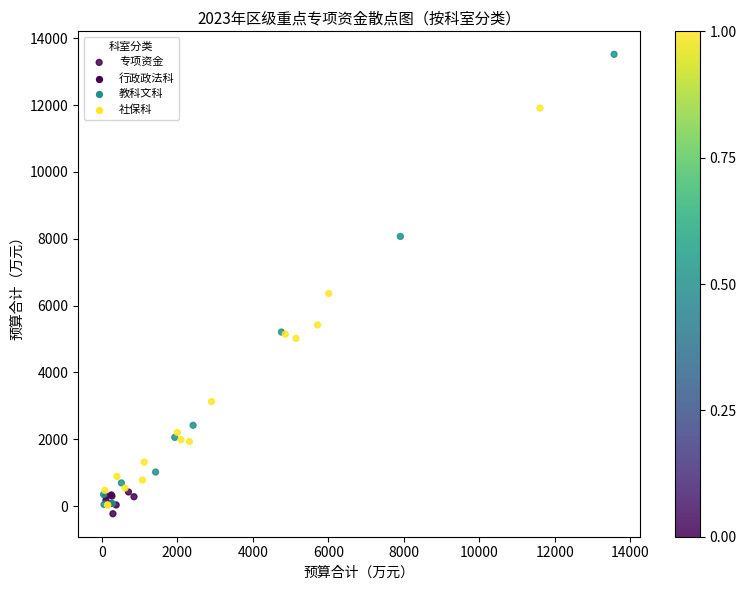

What Y value in the scatter plot is closest to 6644?

6361.3